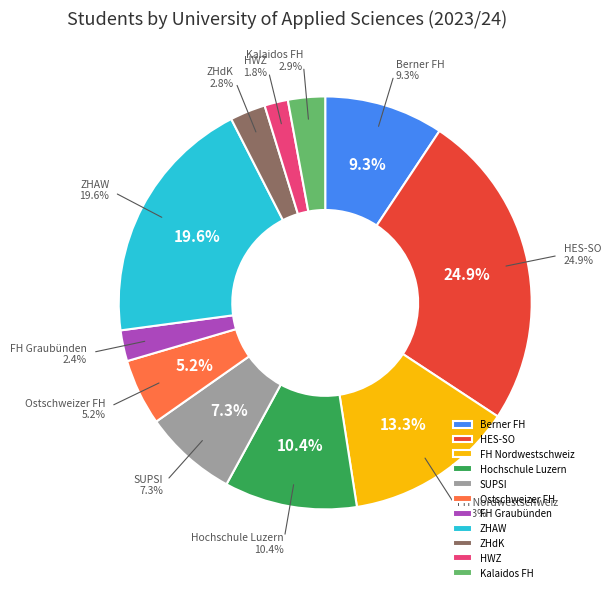

Combined, do ZHAW and Berner FH account for over 50%?

No